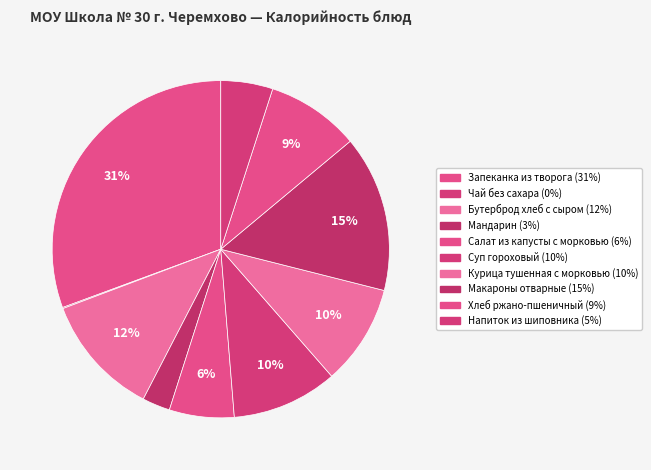

Do Запеканка из творога and Салат из капусты с морковью together represent more than half of the pie?

No